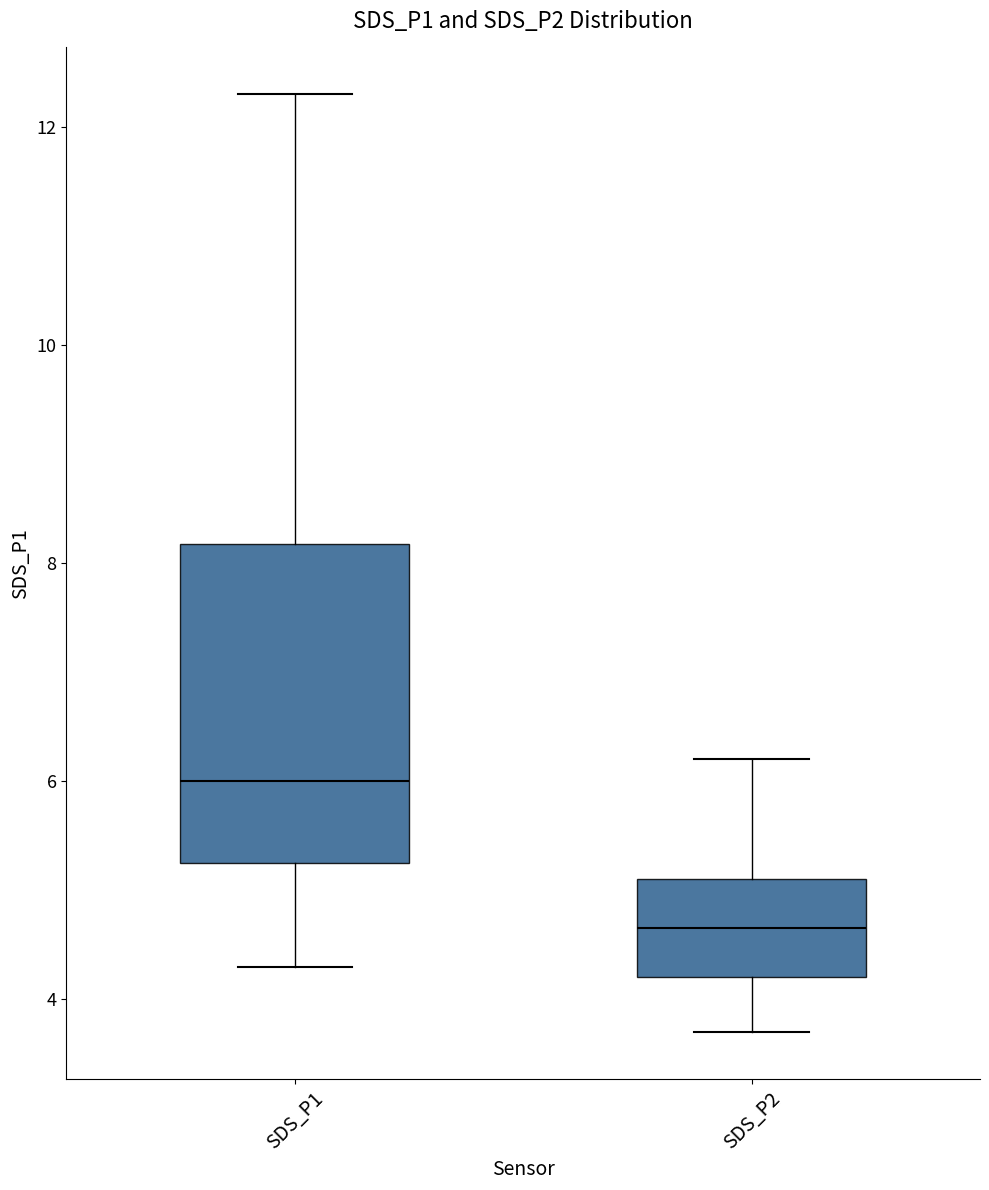

Reading left to right, transcribe this box plot: for each box, give where its median line is, the range the box spans, and where its two whiskers end, as read against the y-axis. The values are not printed on the chart, so give them approximately, as read against the axis.

SDS_P1: median 6.0, box 5.2 to 8.2, whiskers 4.4 to 12.4
SDS_P2: median 4.6, box 4.2 to 5.2, whiskers 3.8 to 6.2